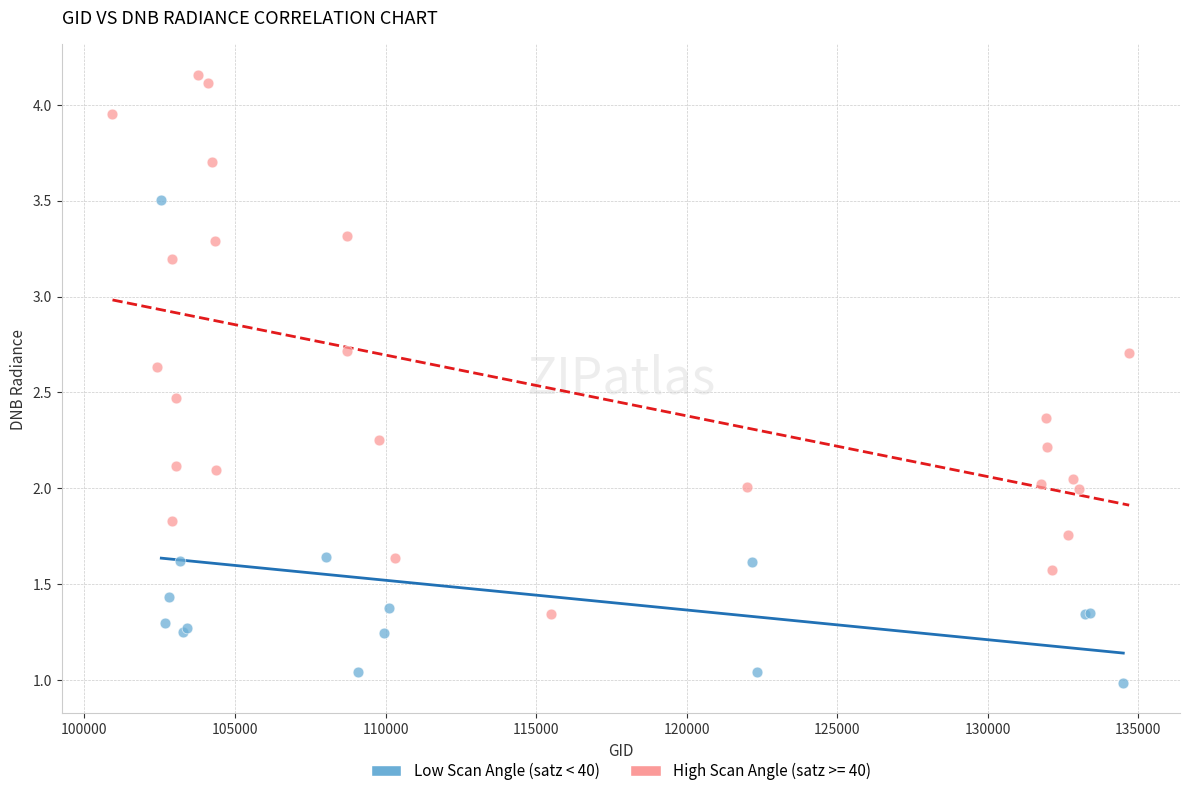

Which series reaches the maximum Y coordinate?

High Scan Angle (satz >= 40)